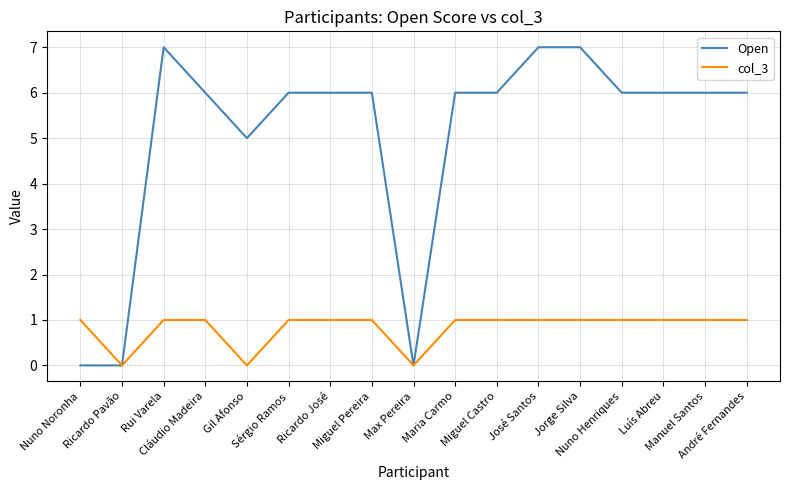

Which series has the largest total across all categories?

Open